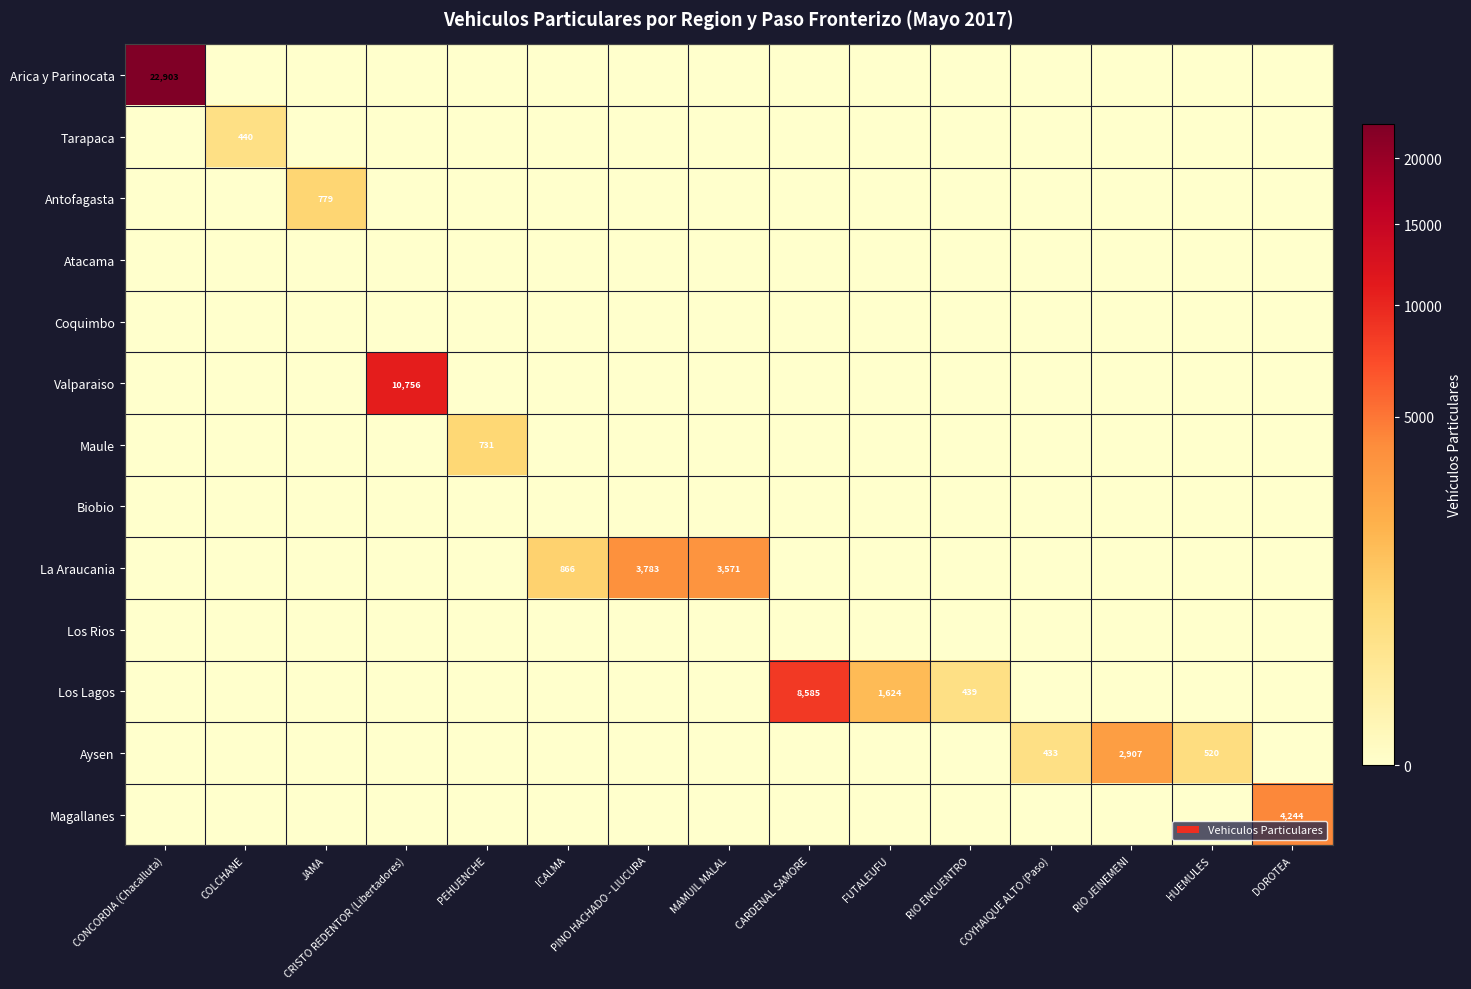

The value of La Araucania at MAMUIL MALAL is 1325. True or false?

False